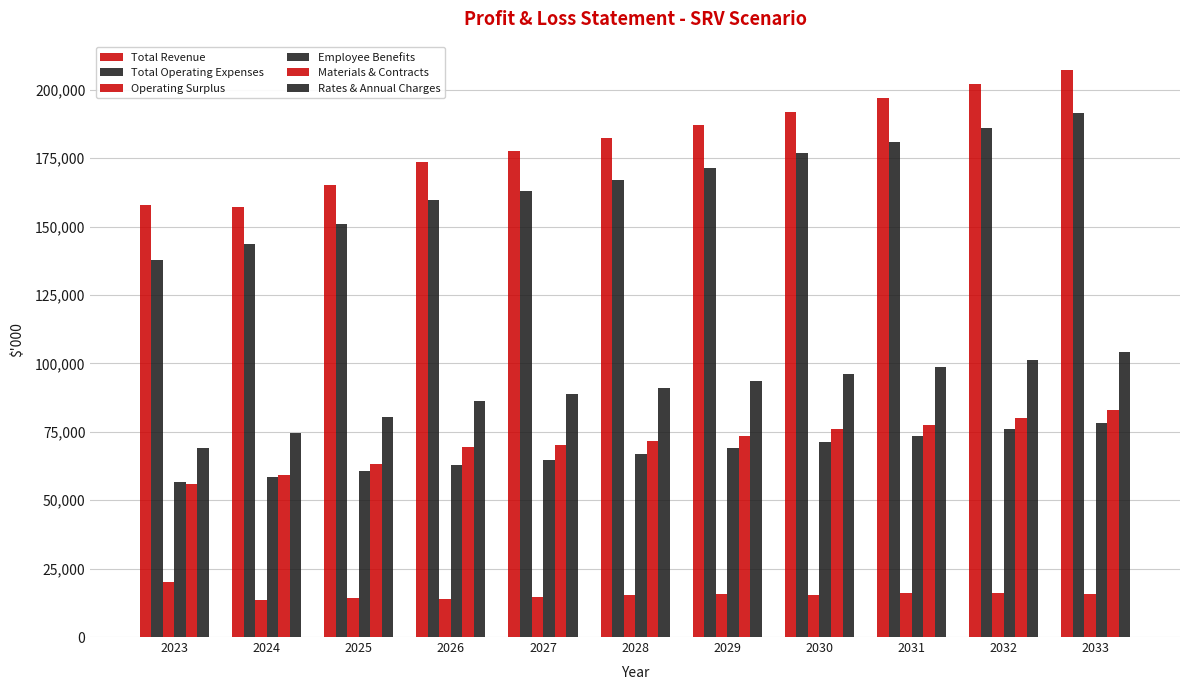

What is the sum of all Operating Surplus values?

170683